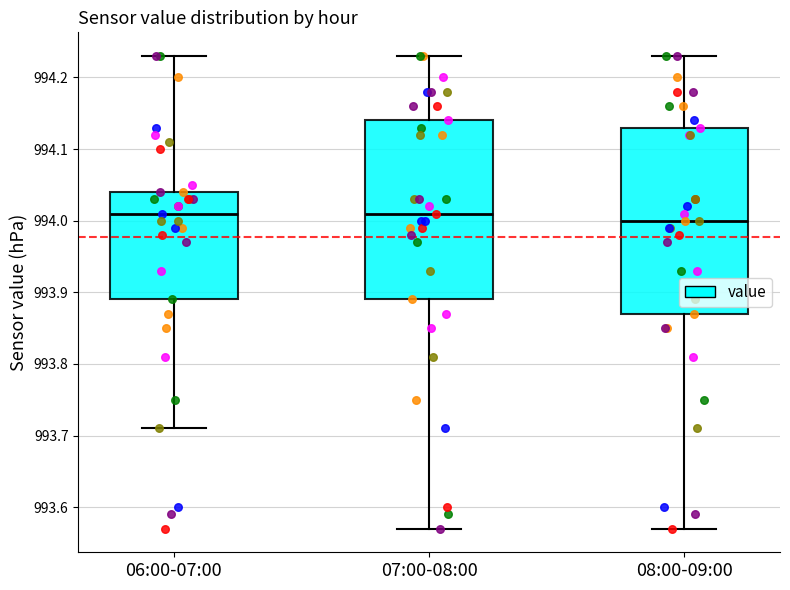

Reading left to right, read every box against the y-axis: the position of its median line, the range the box covers, and the ends of its whiskers. The values are not printed on the chart, so give them approximately, as read against the axis.

06:00-07:00: median 994.01, box 993.89 to 994.04, whiskers 993.71 to 994.23
07:00-08:00: median 994.01, box 993.89 to 994.14, whiskers 993.57 to 994.23
08:00-09:00: median 994.00, box 993.87 to 994.13, whiskers 993.57 to 994.23